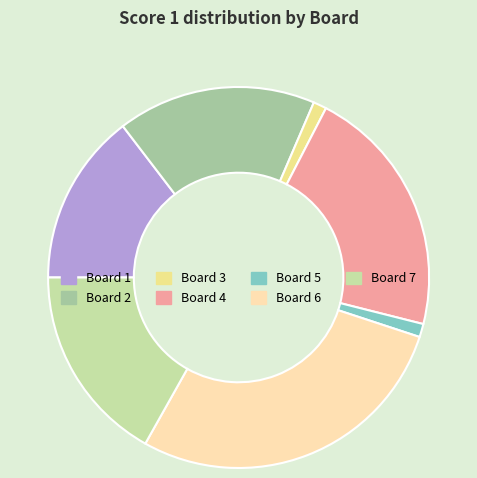

Does any single category account for the majority?

No